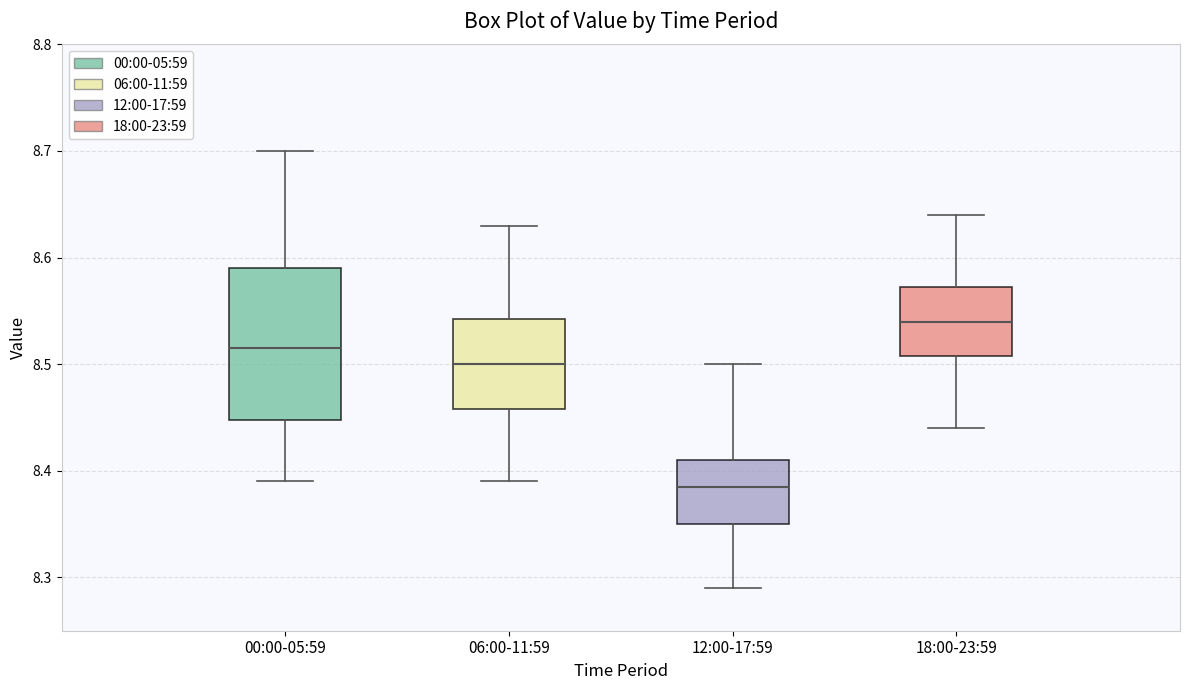

Which box's median line is the highest?

18:00-23:59